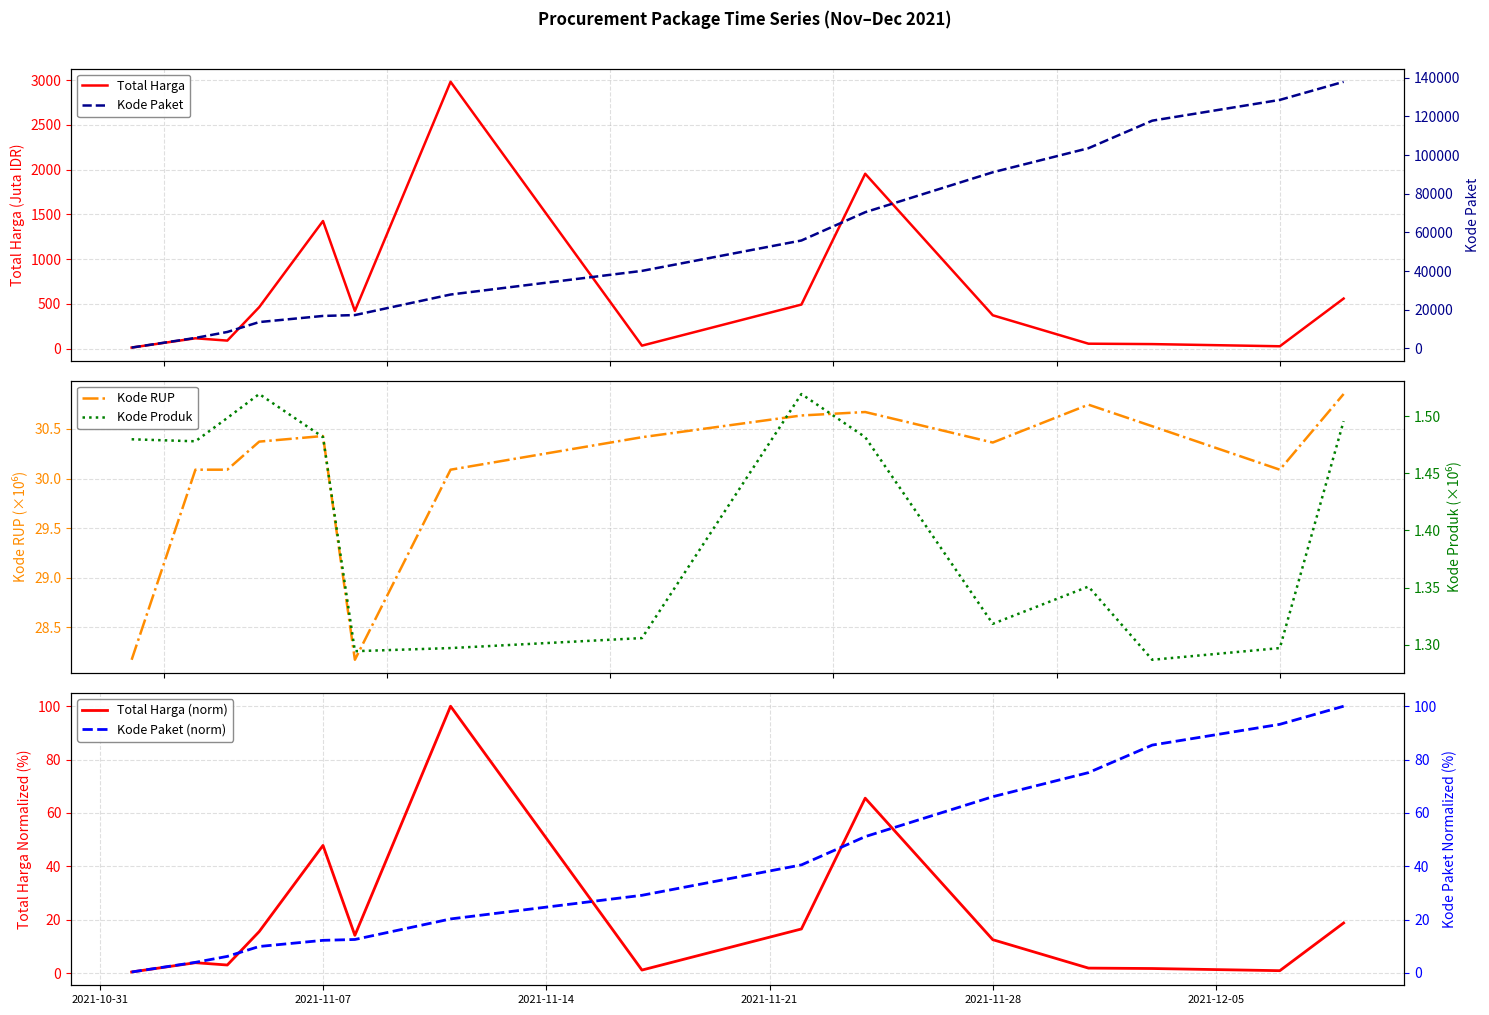

True or false: Total Harga (norm) has a value of 12.5 at 2021-11-28.

True